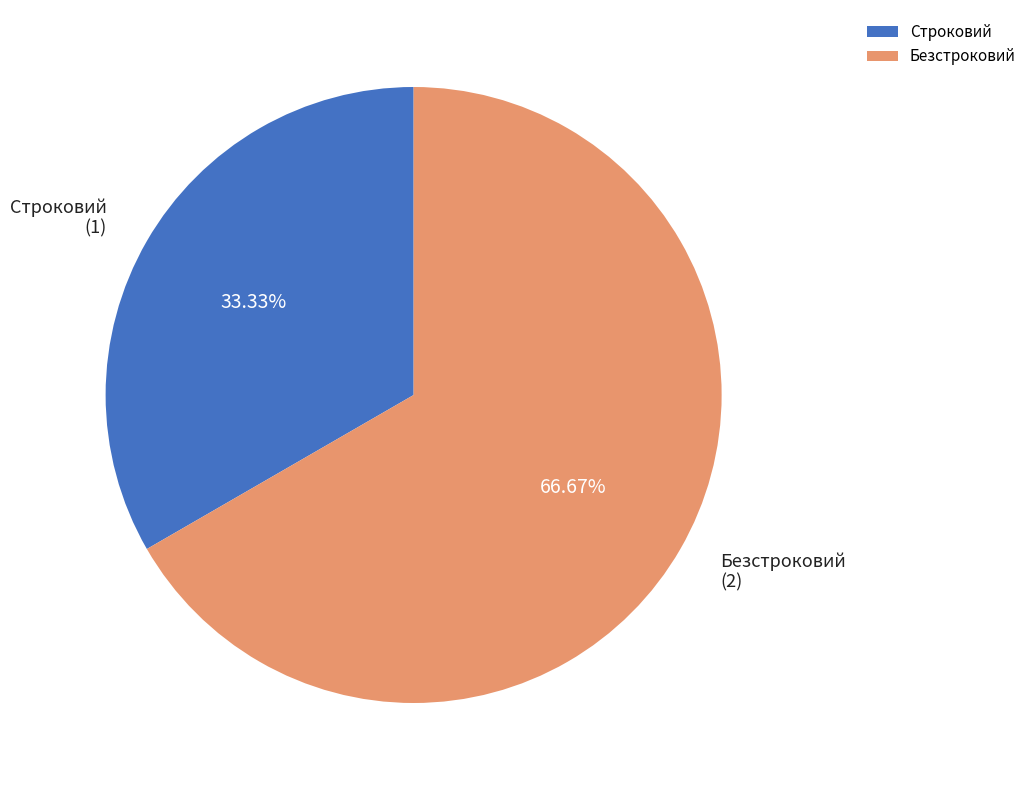

What percentage do Строковий and Безстроковий together represent?

100.0%